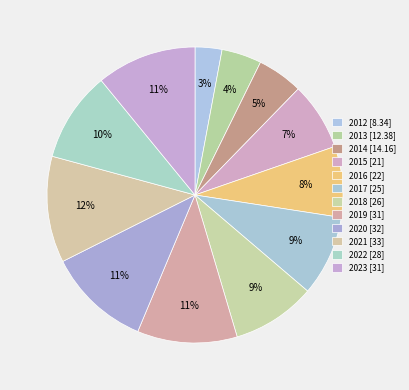

How many slices are in this pie chart?

12